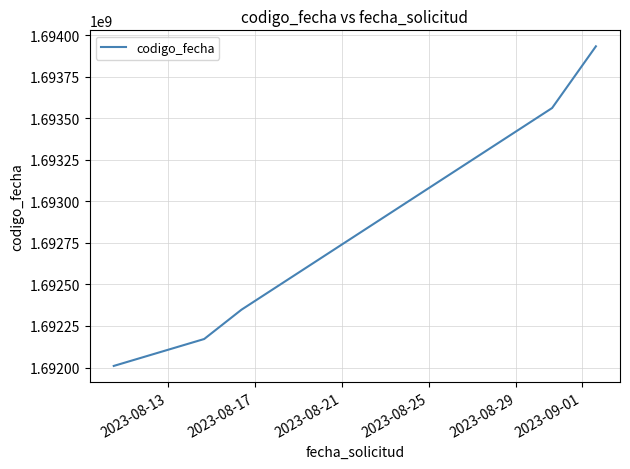

What is the sum of all values?

8464022563